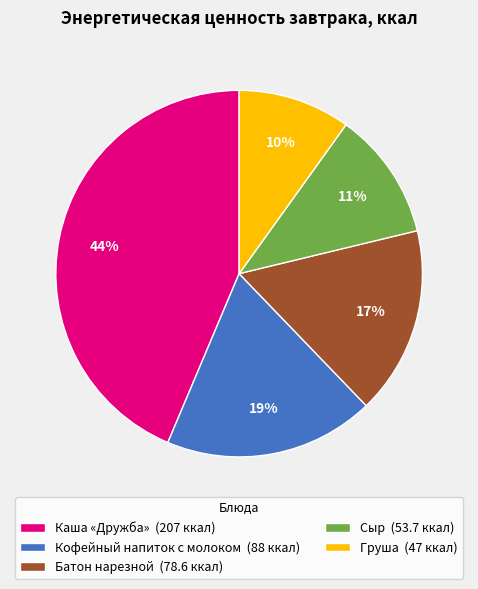

Does Сыр account for over 50% of the chart?

No